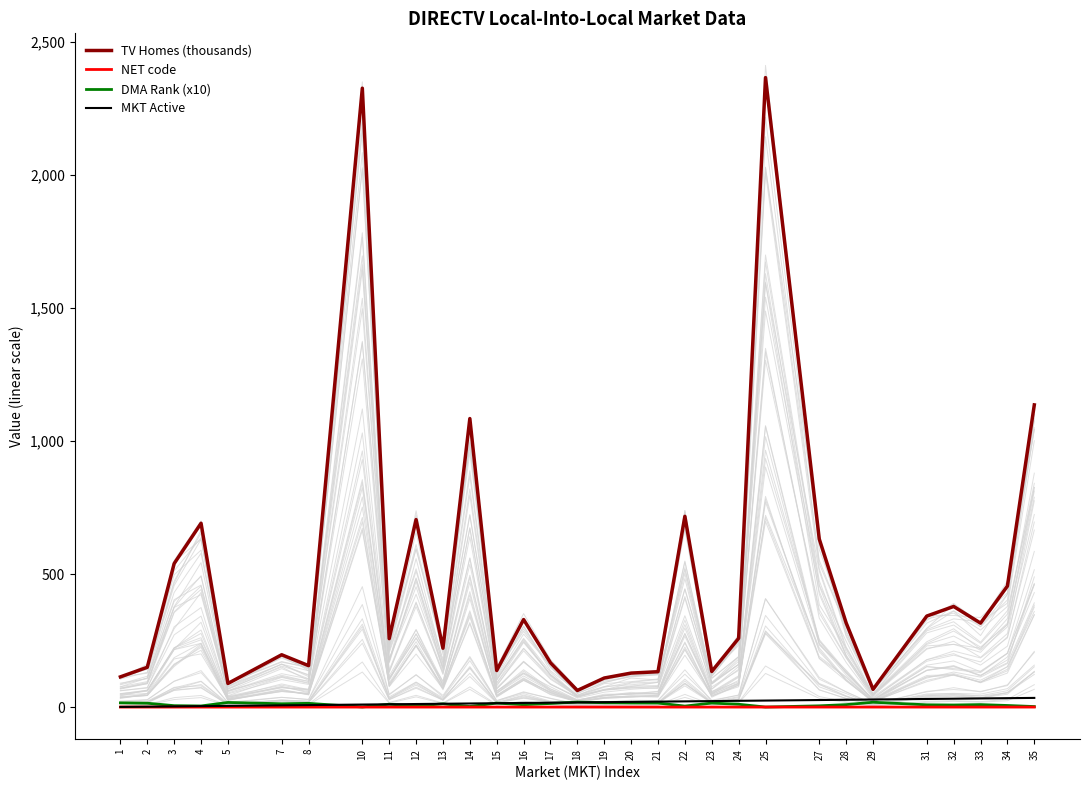

List the series in order of their peak value, lowest first.

NET code, DMA Rank (x10), MKT Active, TV Homes (thousands)